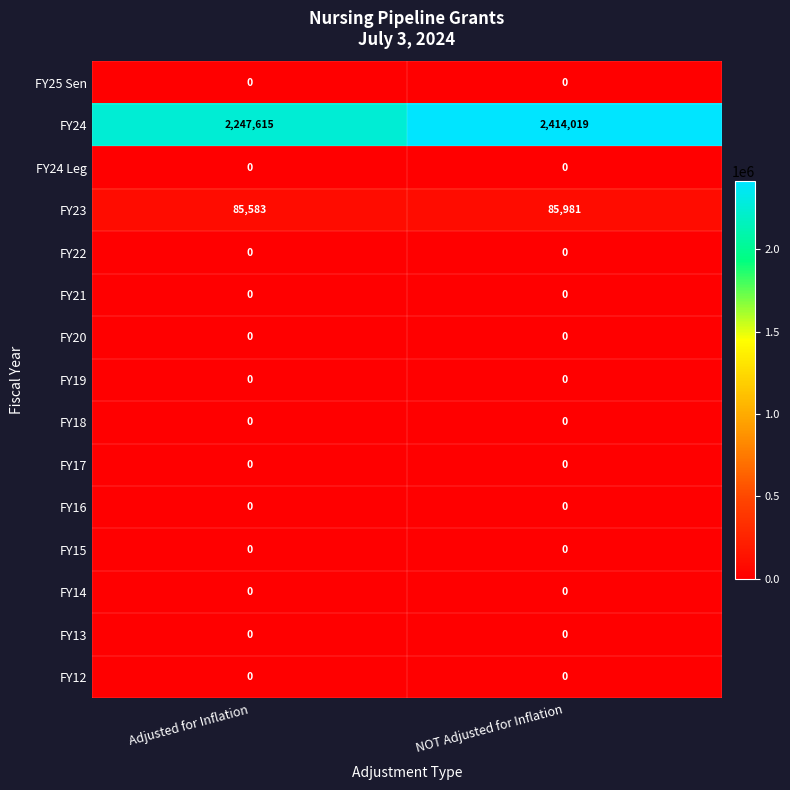

What is the total value across all series at NOT Adjusted for Inflation?

2500000